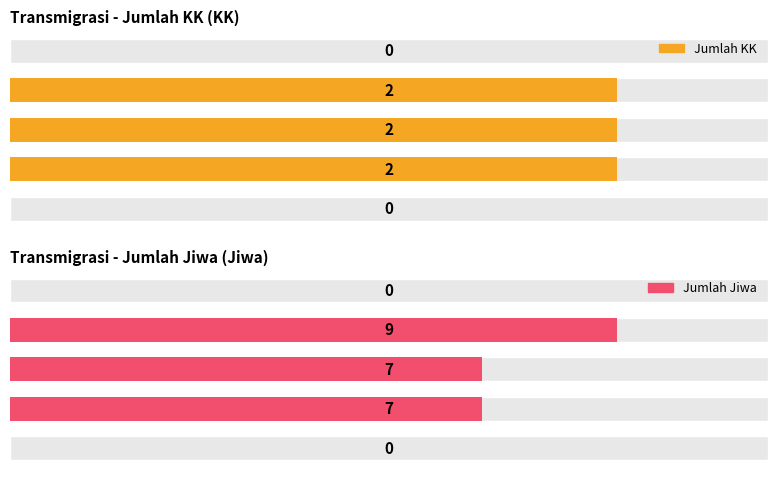

Is it true that Jumlah KK equals 2 at 2022?

True